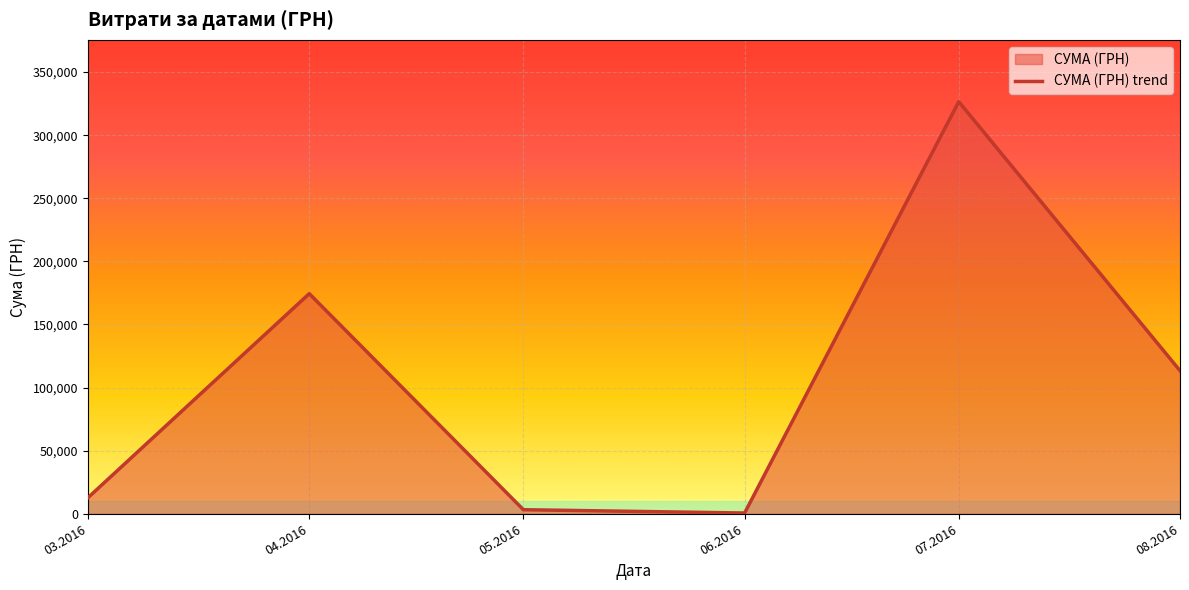

The chart shows a value of 3225.4 at 05.2016. True or false?

True